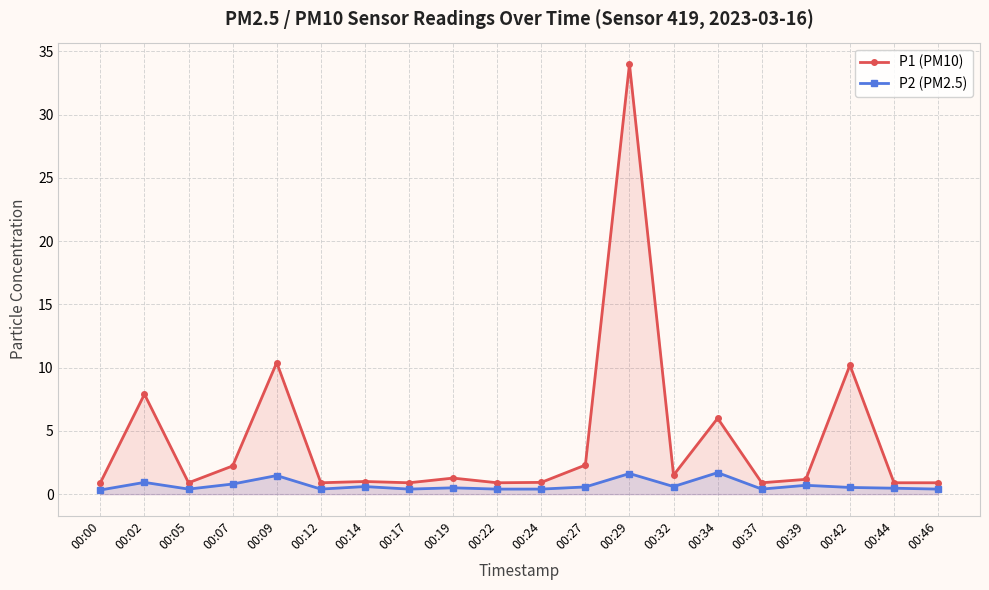

In P1 (PM10), how many points are lower than both neighbors (excluding endpoints)?

6